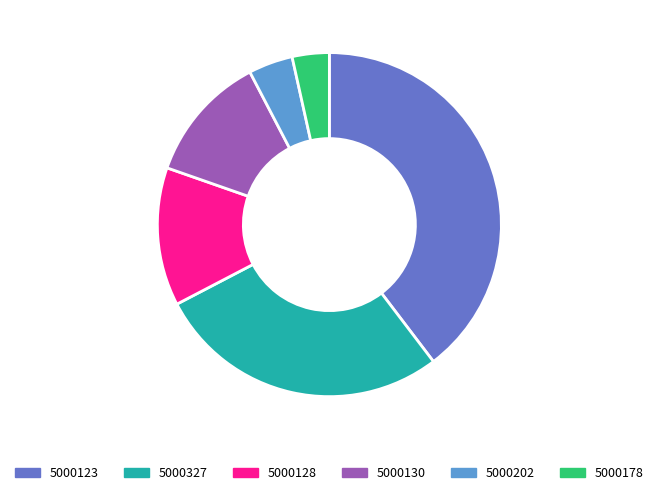

Is the sum of 5000123 and 5000130 greater than half?

Yes